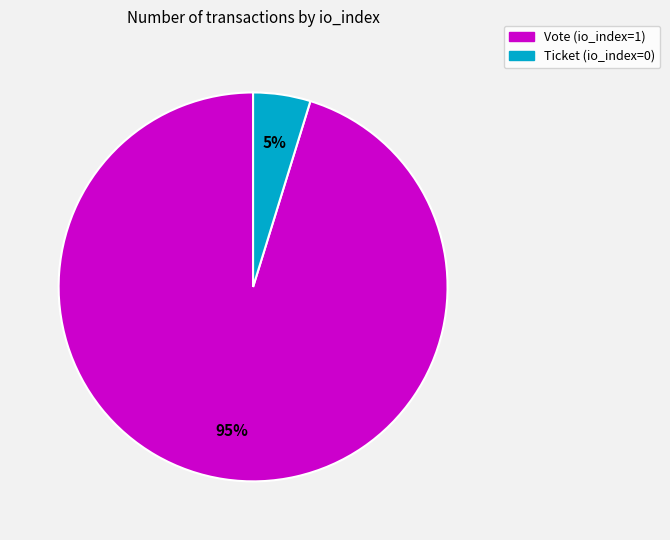

What is the largest slice in the pie chart?

Vote (io_index=1)